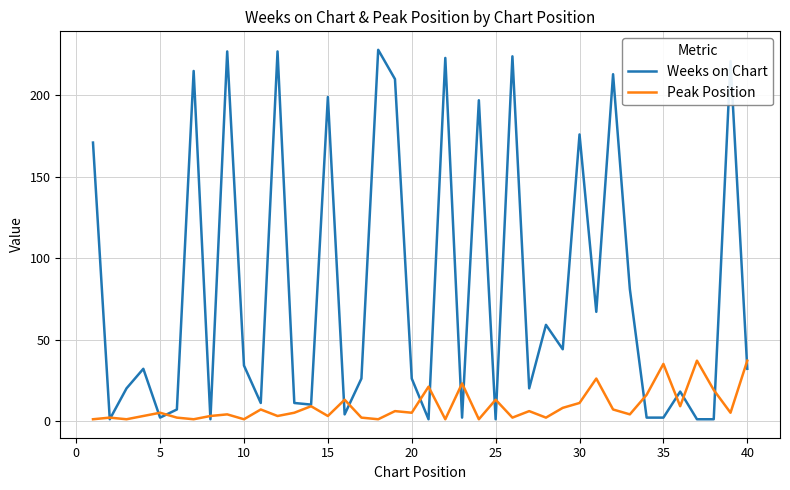

What is the highest value of the Peak Position series?

37